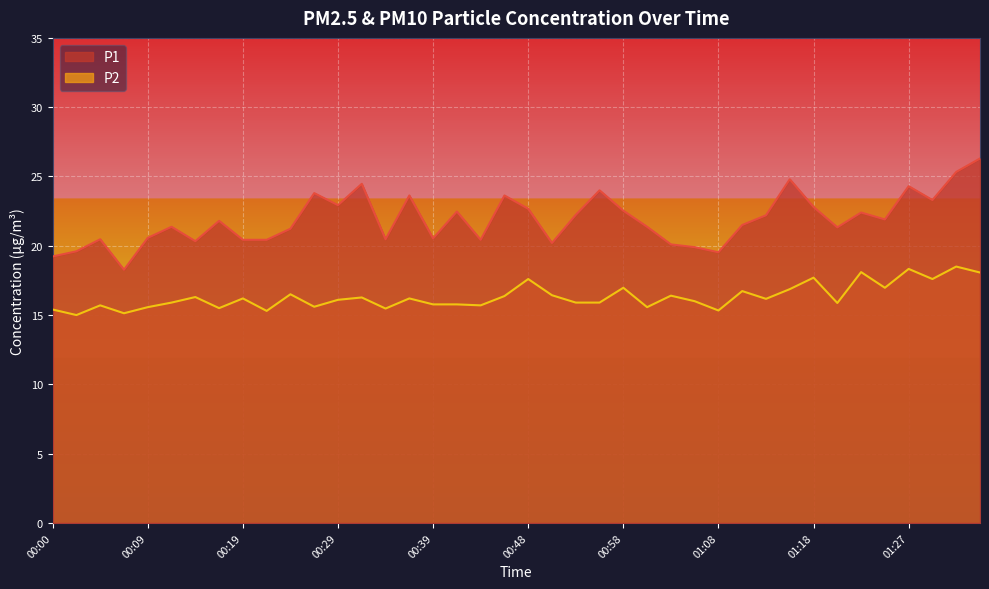

Read the P1 value at 00:09.

20.6